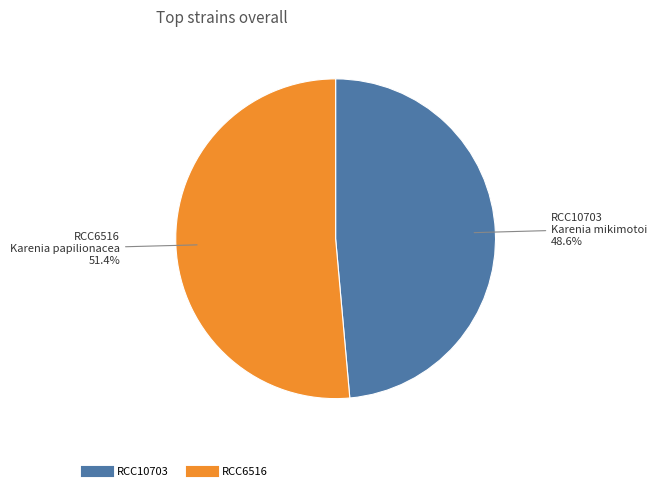

Which slice is the largest?

RCC6516